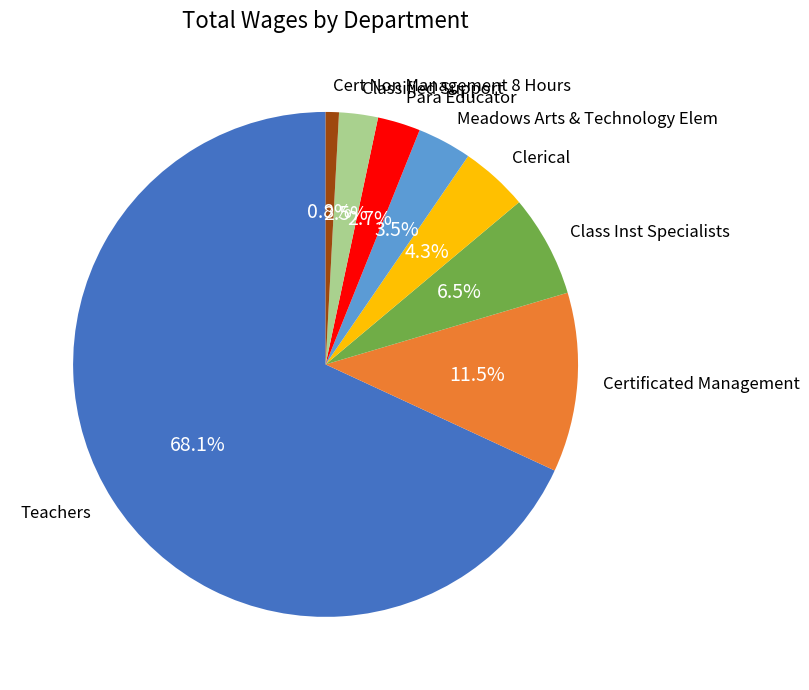

To the nearest percent, what is the combined percentage of Classified Support and Certificated Management?

14%